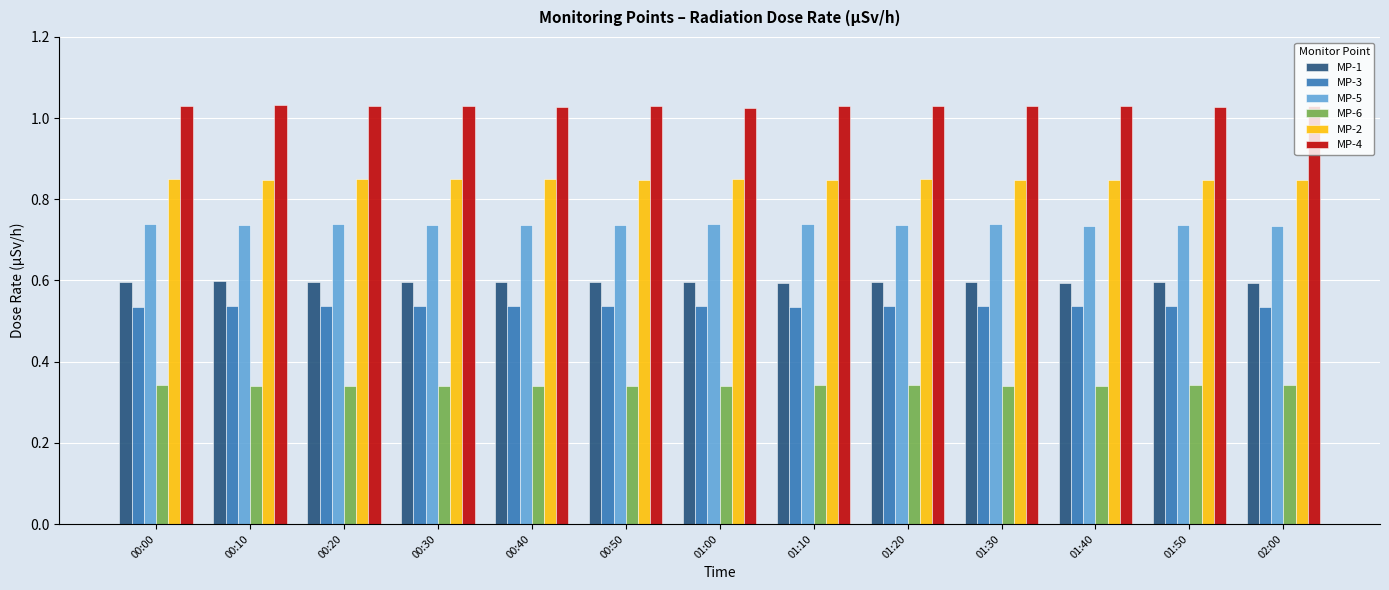

Is it true that MP-1 equals 0.6 at 00:50?

True